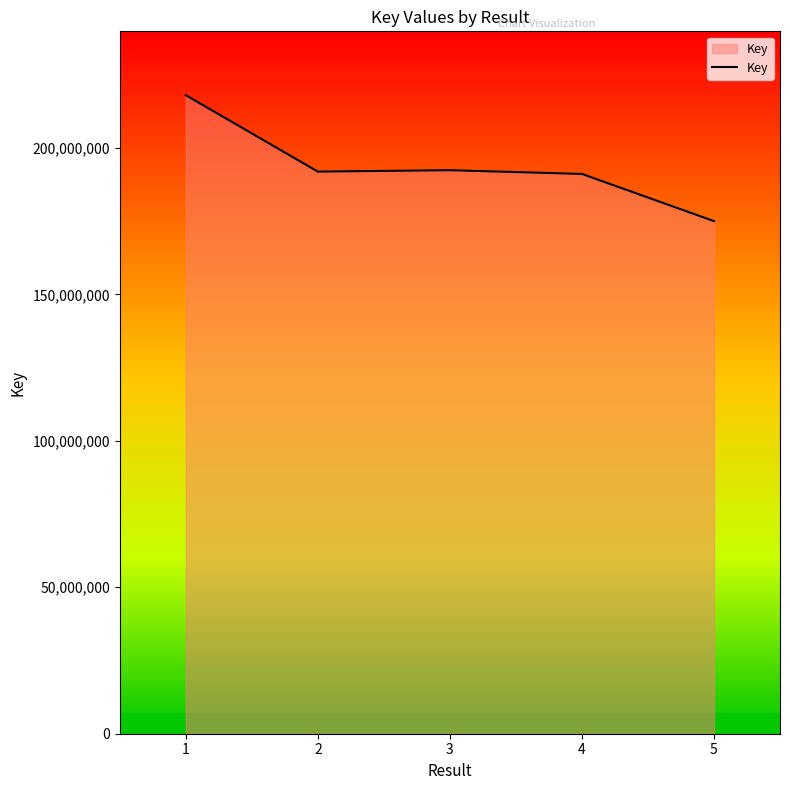

Approximately how many times larger is the value at 1 compared to 2?

1.1